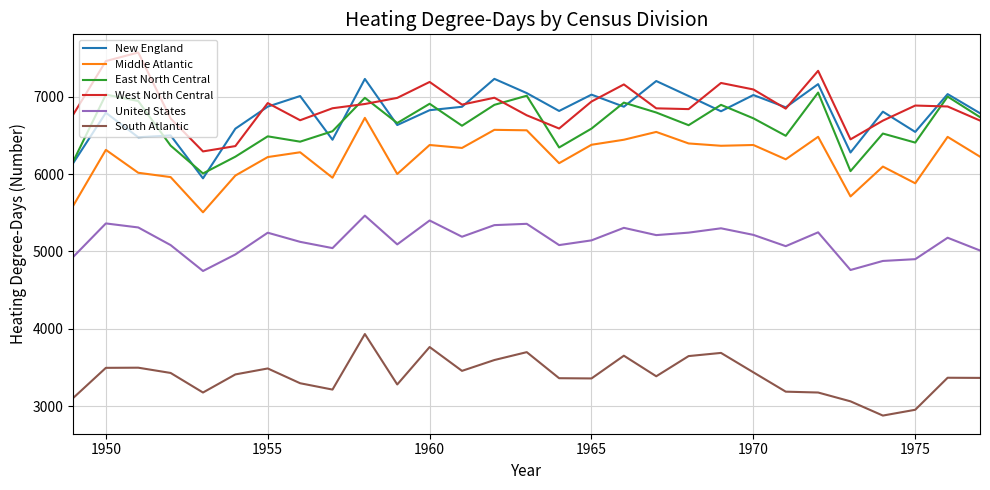

True or false: West North Central and Middle Atlantic intersect in this chart.

False